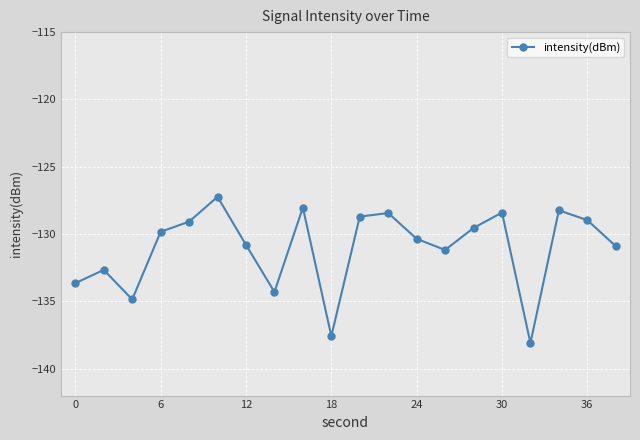

How many points are lower than both their immediate neighbors (excluding endpoints)?

5